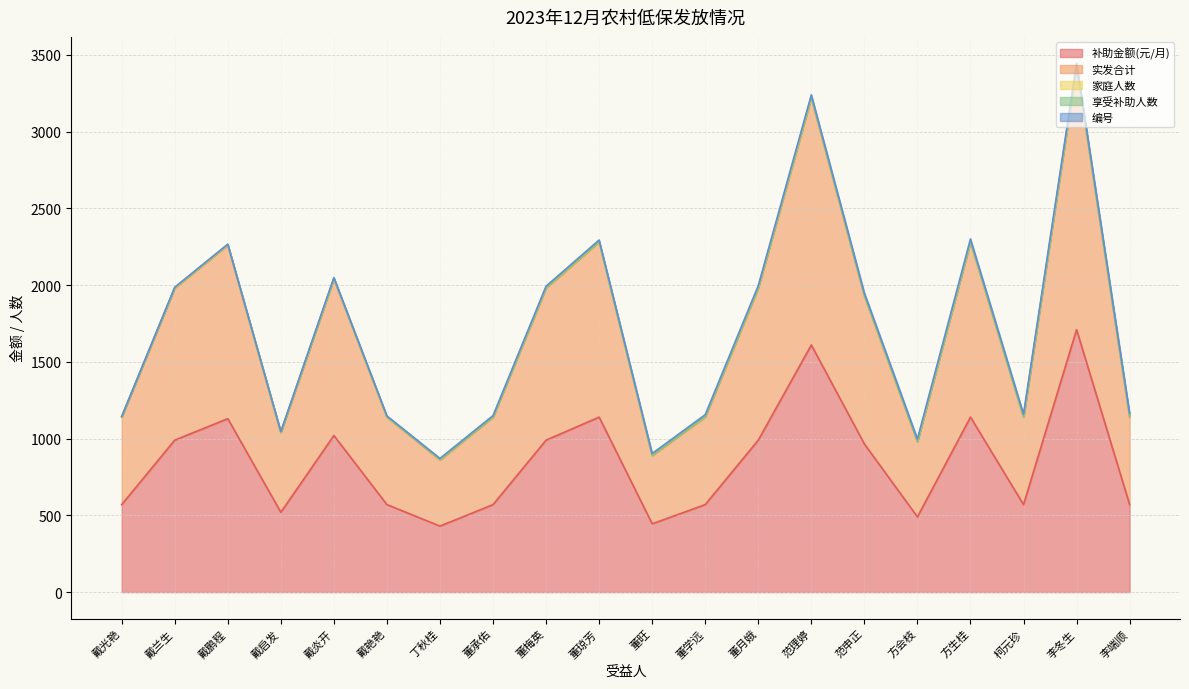

True or false: 实发合计 and 享受补助人数 cross at least once.

False